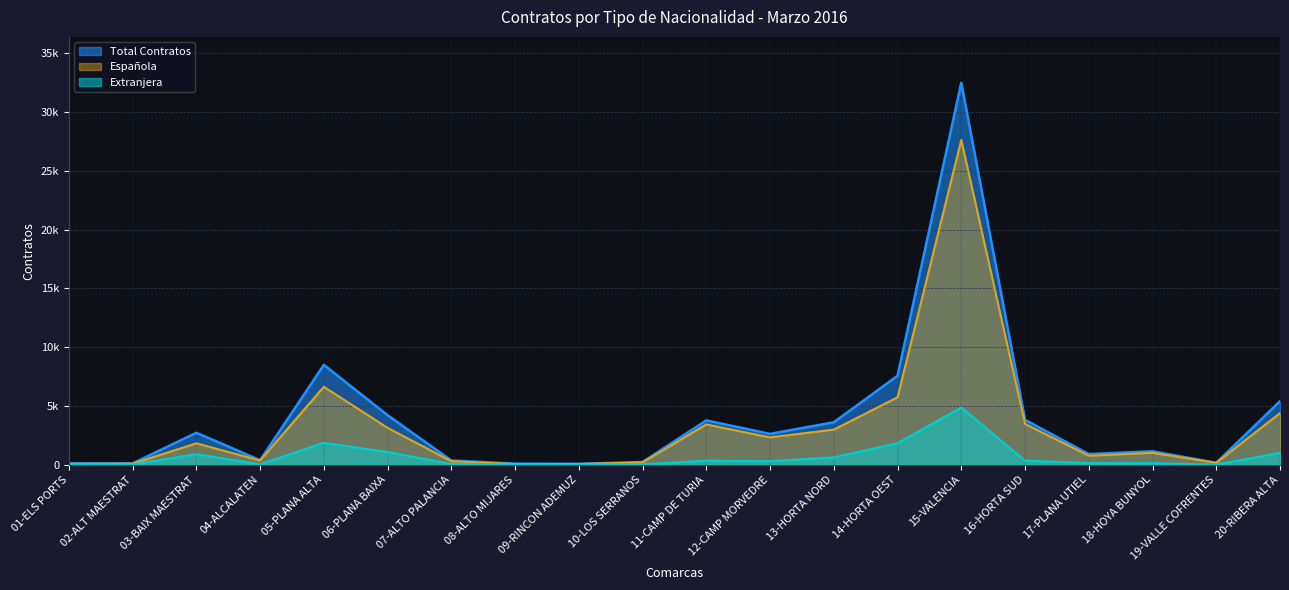

Does the chart have visible grid lines?

Yes